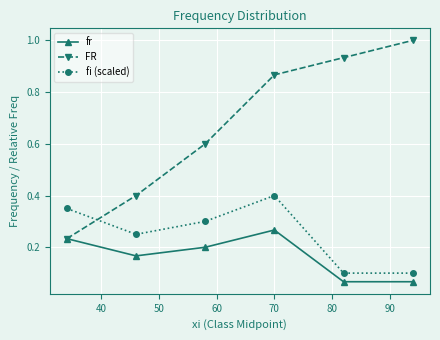

What is the sum of all FR values?

4.0